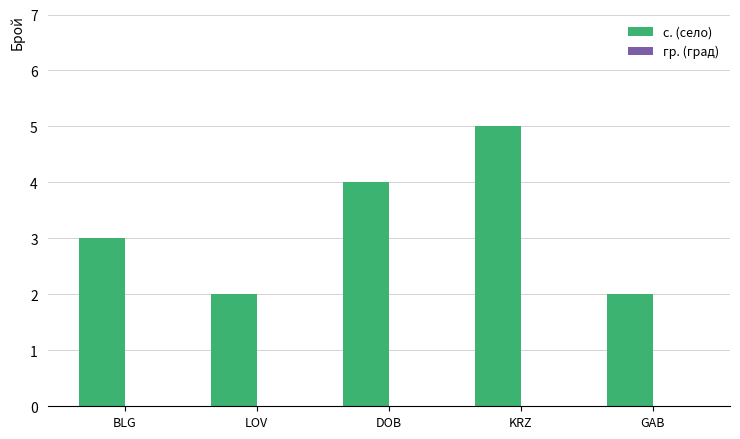

Which label corresponds to the largest value in the chart?

KRZ